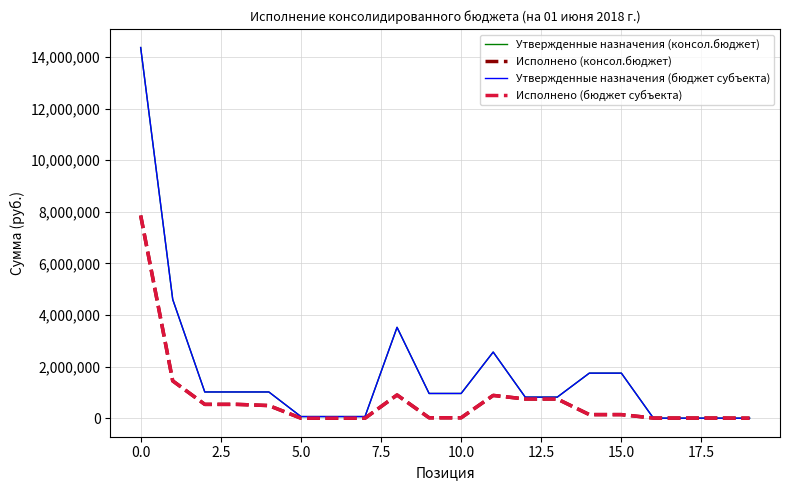

Does the chart have visible grid lines?

Yes